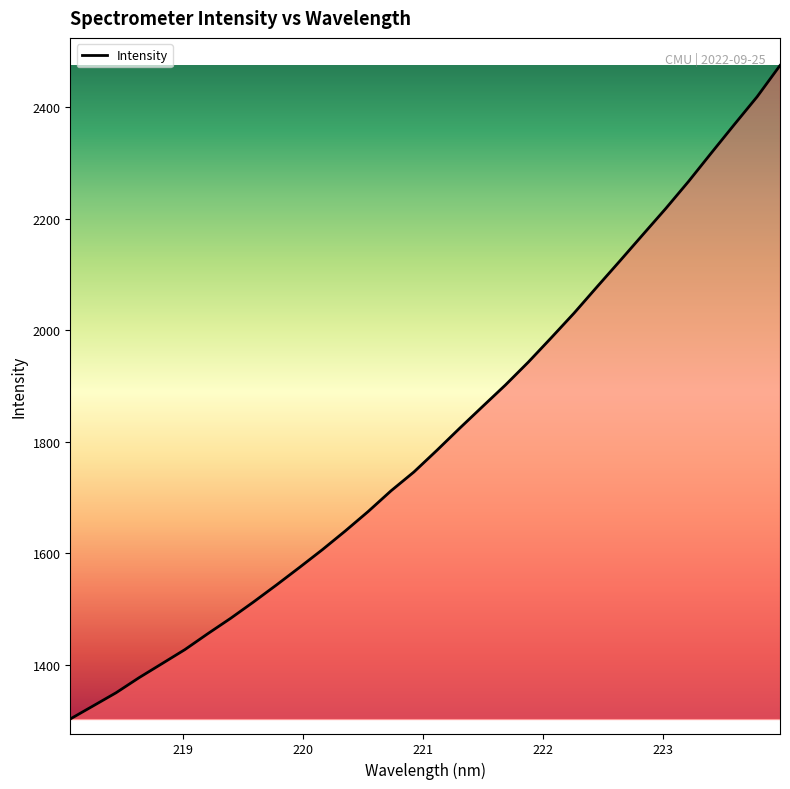

What is the minimum value shown in the chart?

1302.8